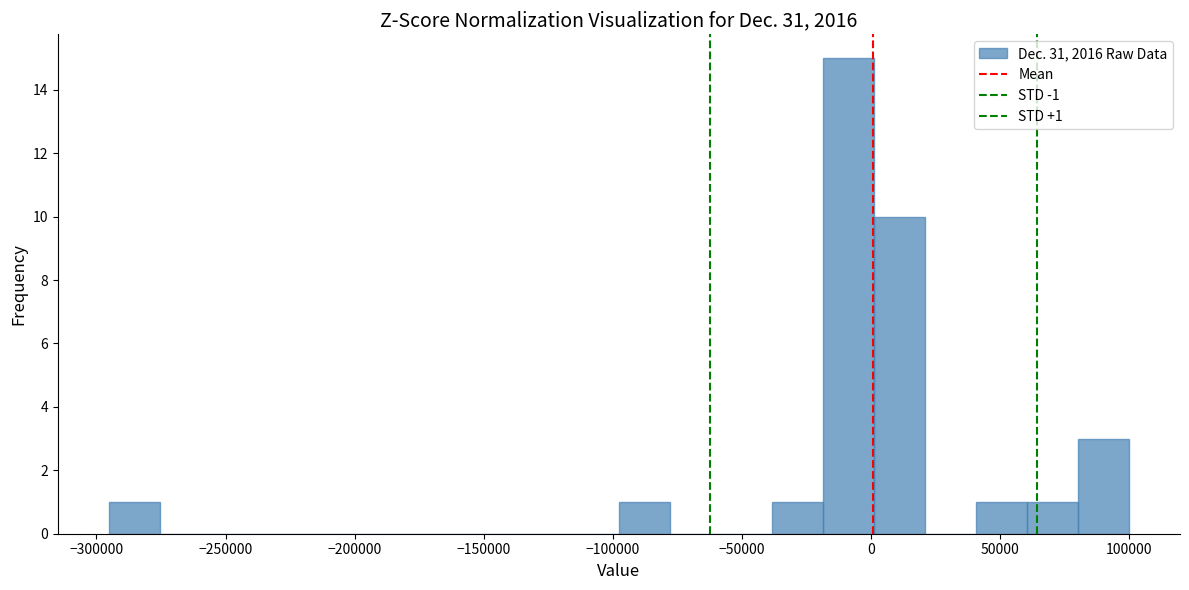

Read against the x-axis, roughly where is the centre of the tallest bar?

-10000